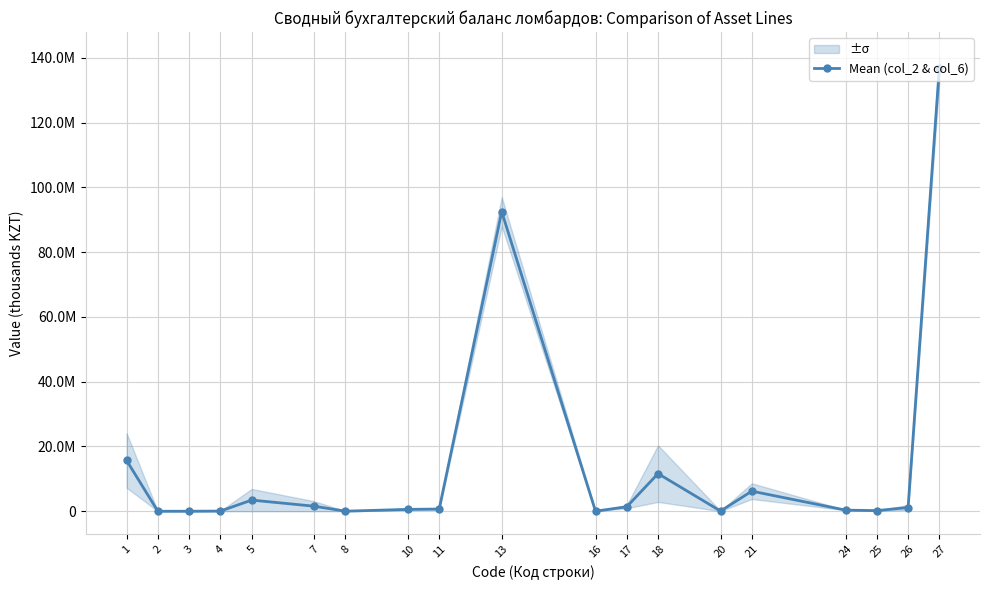

True or false: the data shows 54215122.4 at 2.

False